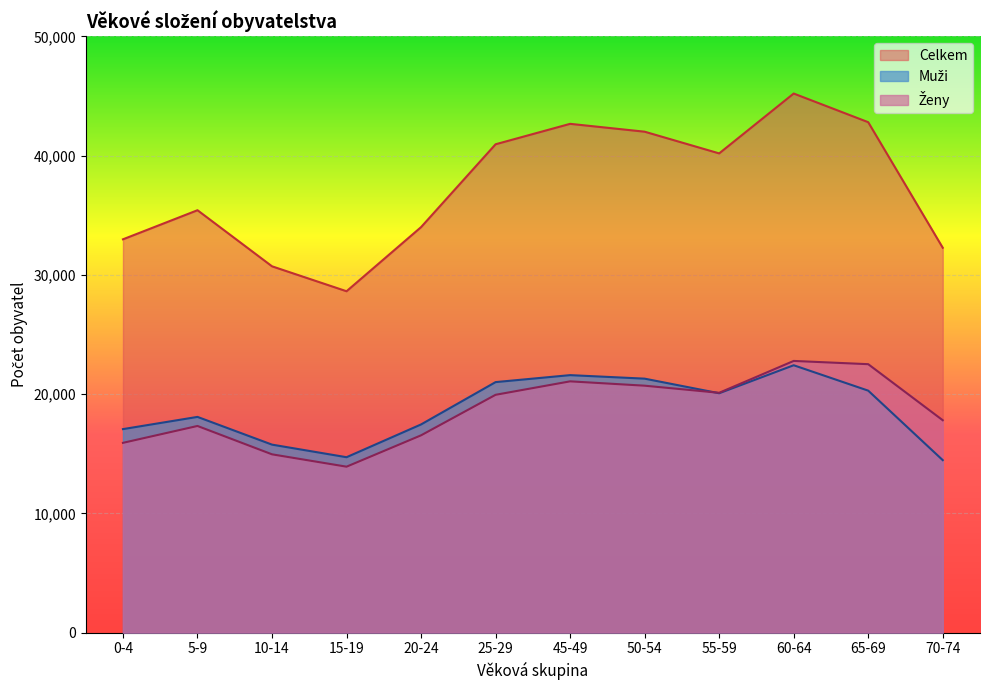

In Muži, how many points are higher than both neighbors (excluding endpoints)?

3